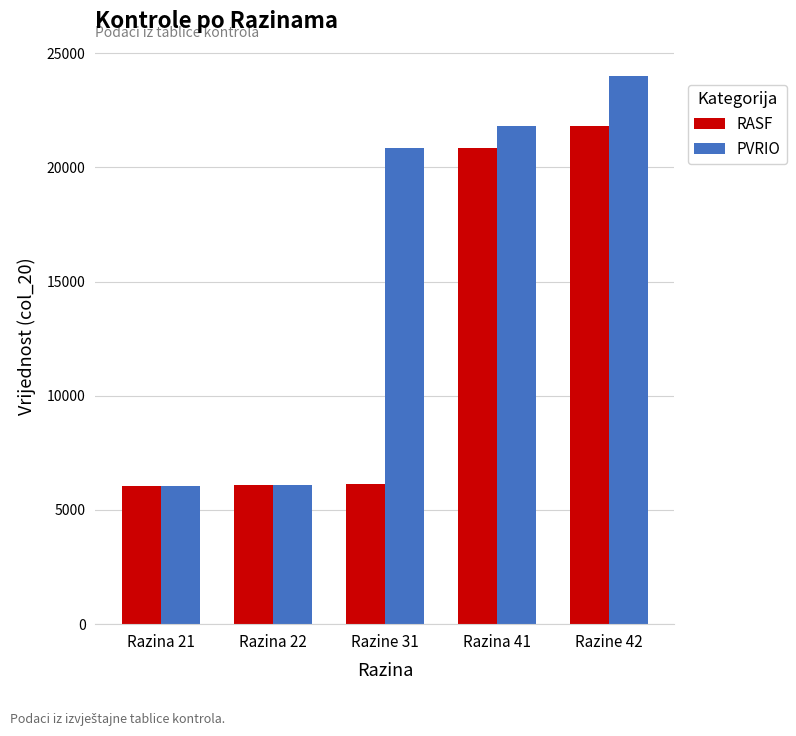

What is the sum of all PVRIO values?

78787